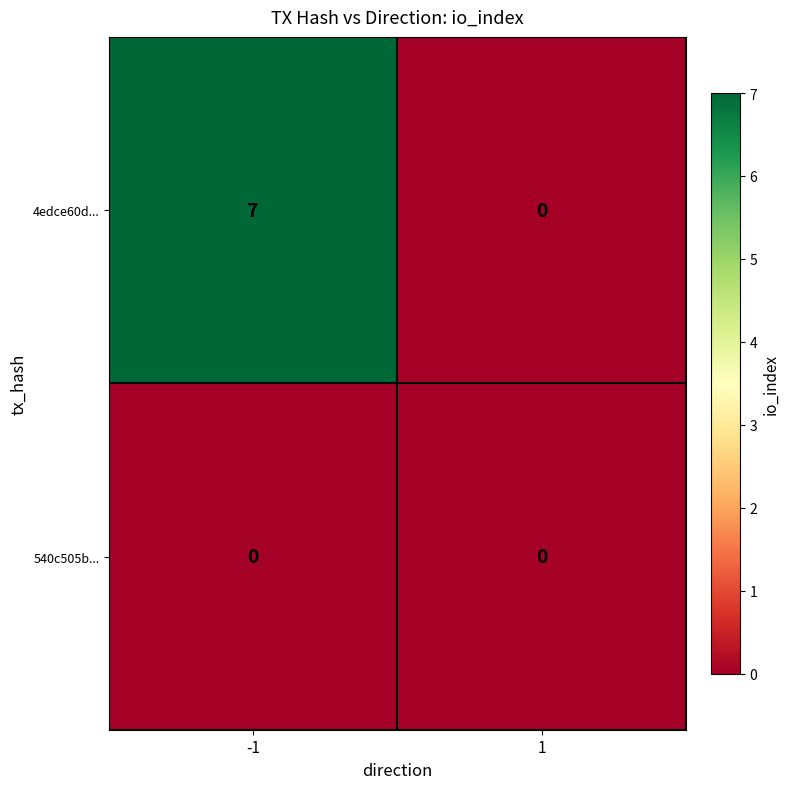

Reading left to right, list all the values displayed in this chart.

4edce60d...: 7	0
540c505b...: 0	0